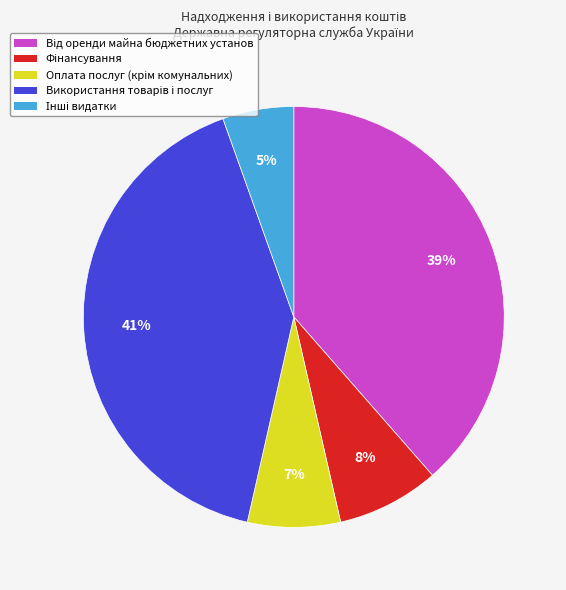

To the nearest percent, what is the difference between the largest and smallest slice percentages?

36%